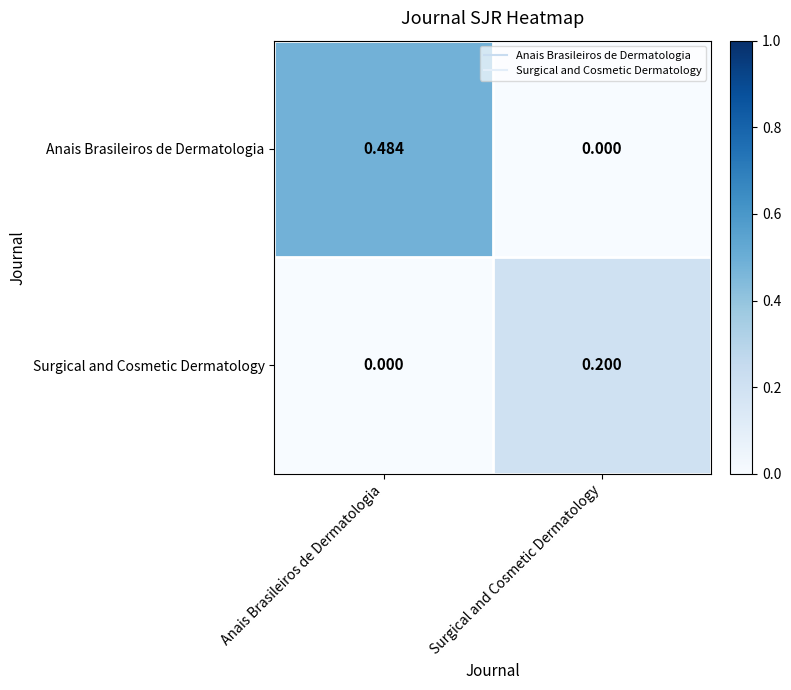

Is the value of Surgical and Cosmetic Dermatology at Anais Brasileiros de Dermatologia greater than the value of Anais Brasileiros de Dermatologia at Anais Brasileiros de Dermatologia?

No